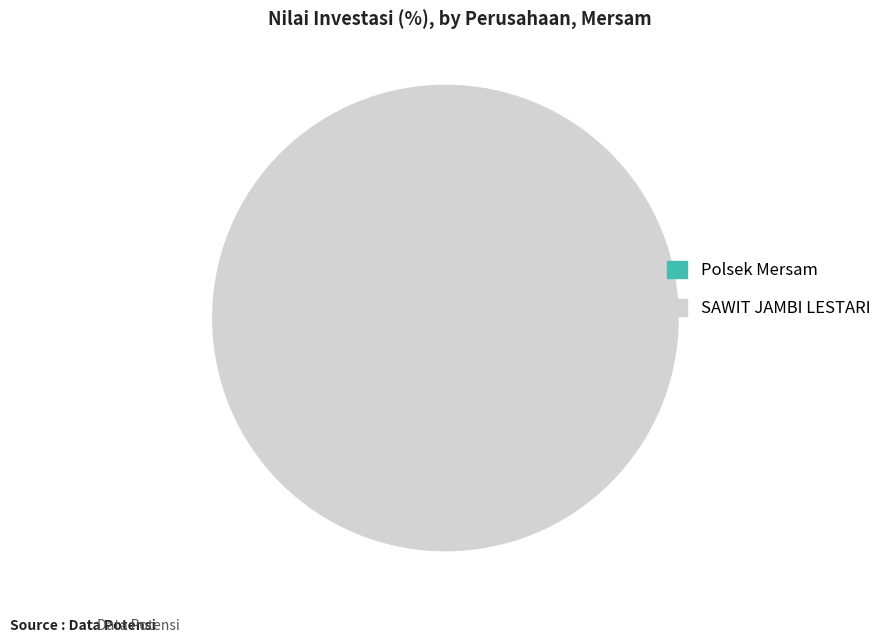

True or false: Polsek Mersam accounts for 1% of the total.

False